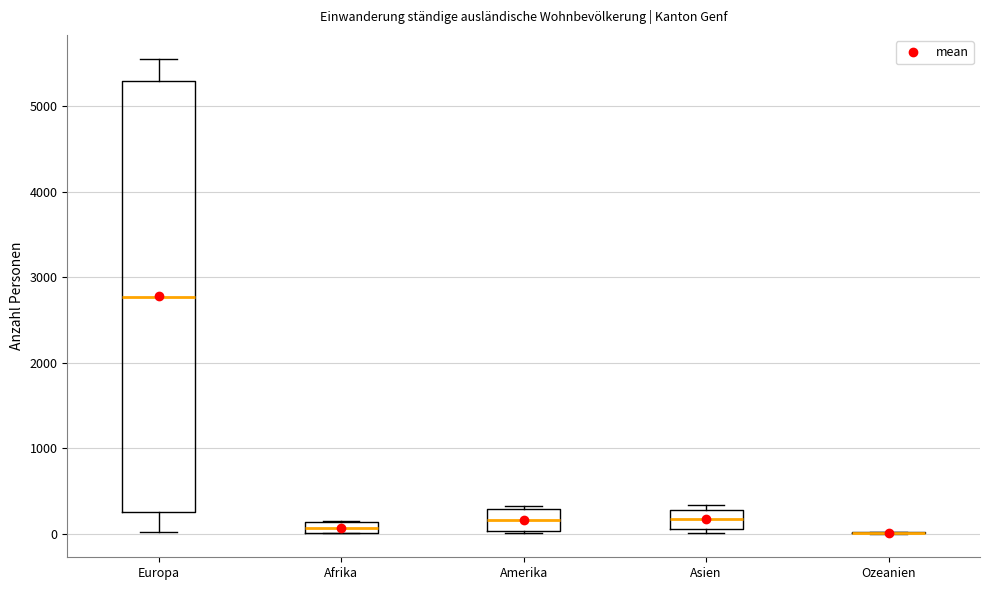

Comparing the boxes themselves (not the whiskers), which one is the tallest?

Europa